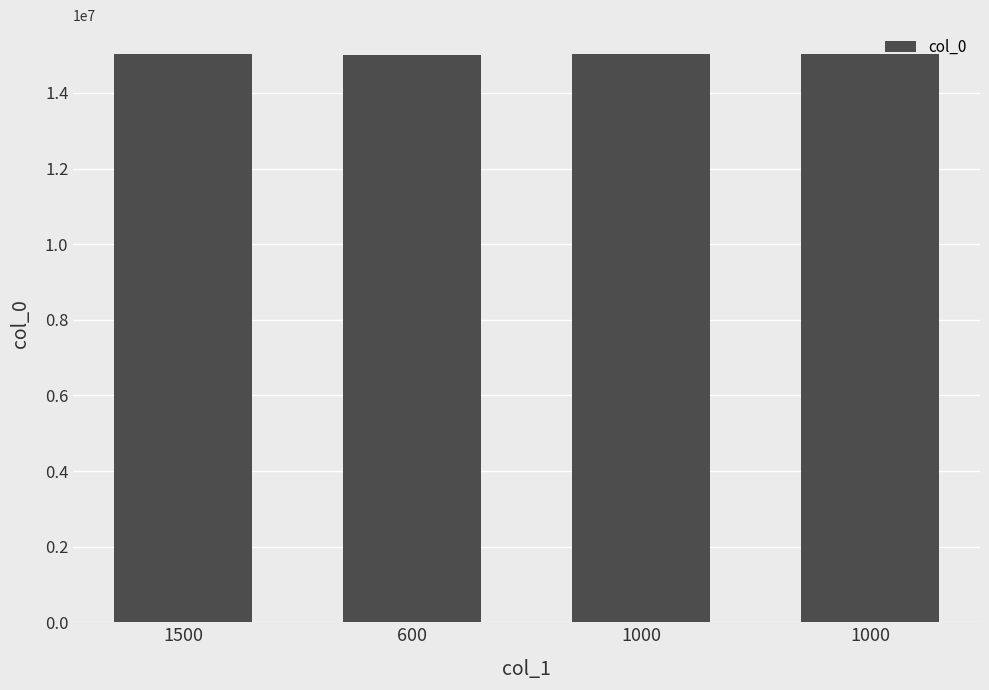

How many bars are there in total?

4